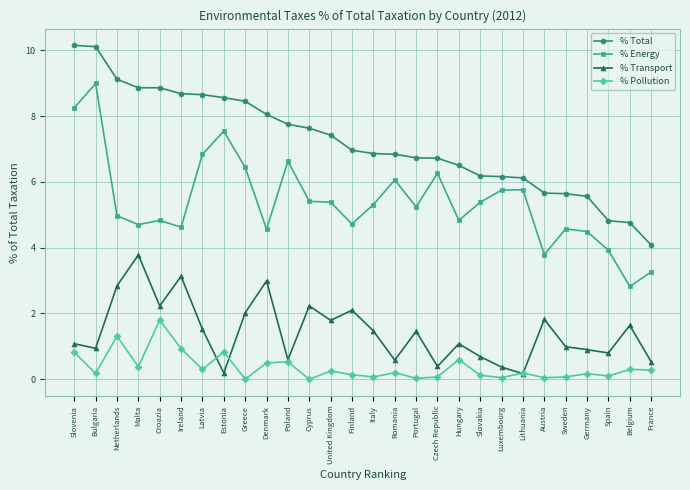

What position from the right is Lithuania?

7